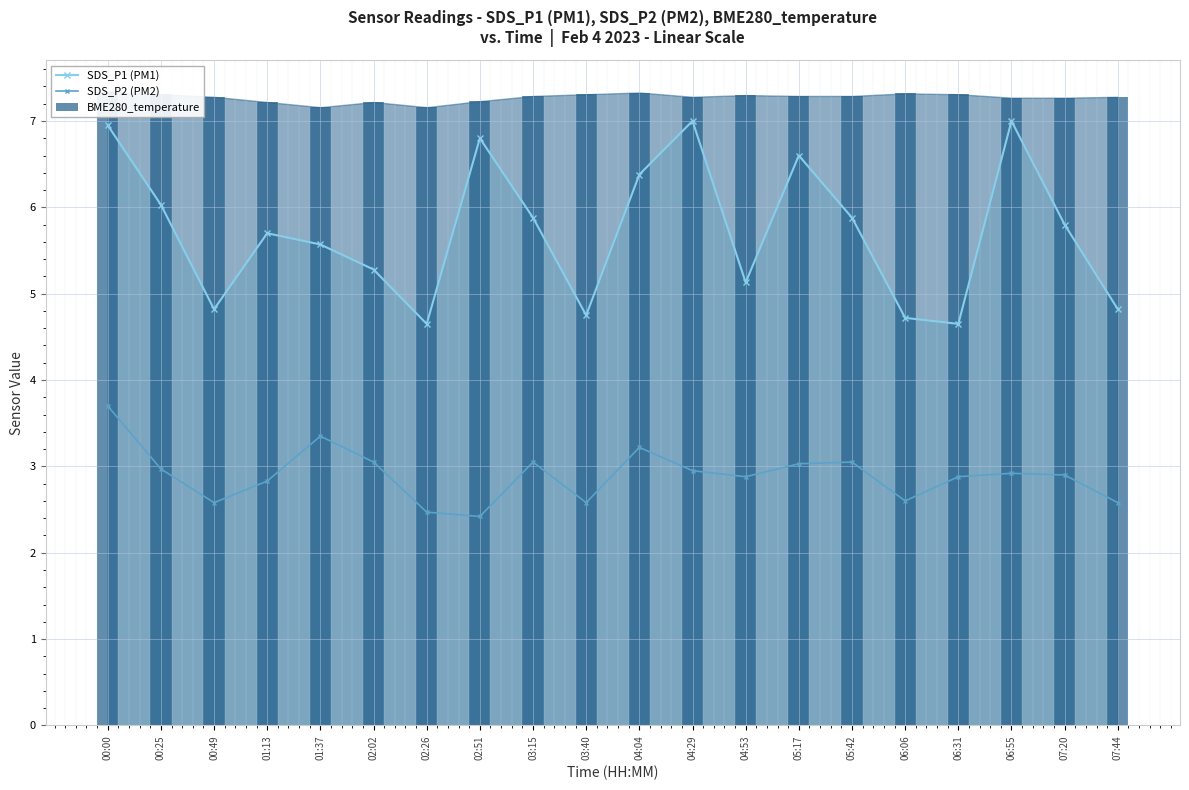

List the labels in order of SDS_P2 (PM2) value, smallest first.

02:51, 02:26, 00:49, 03:40, 07:44, 06:06, 01:13, 04:53, 06:31, 07:20, 06:55, 04:29, 00:25, 05:17, 02:02, 03:15, 05:42, 04:04, 01:37, 00:00